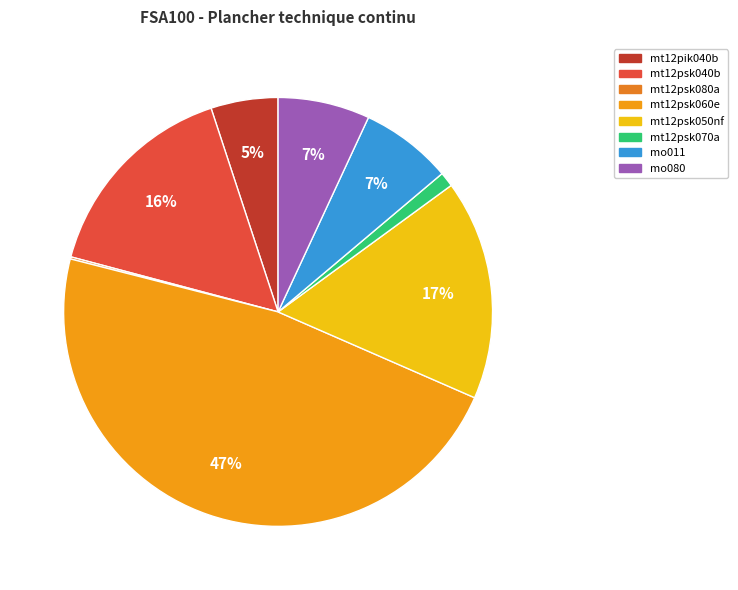

To the nearest percent, what portion does mt12psk050nf represent?

17%